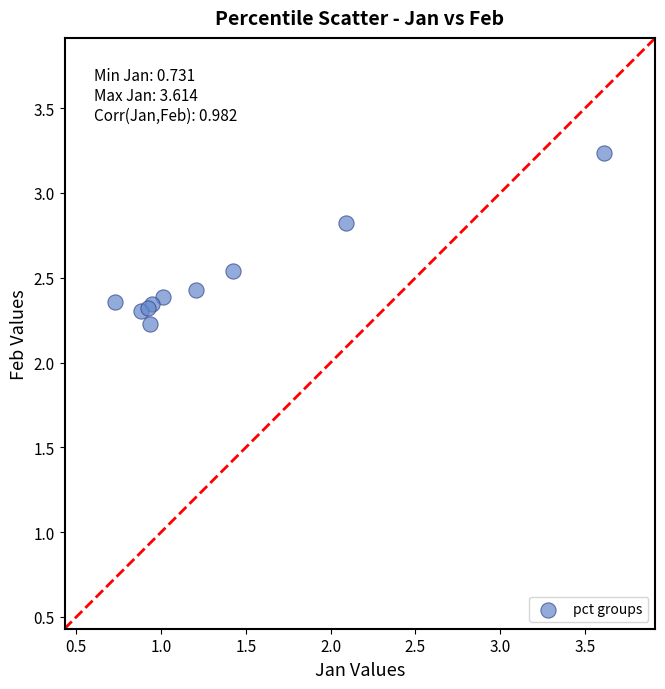

What Y value in the scatter plot is closest to 2?

2.2